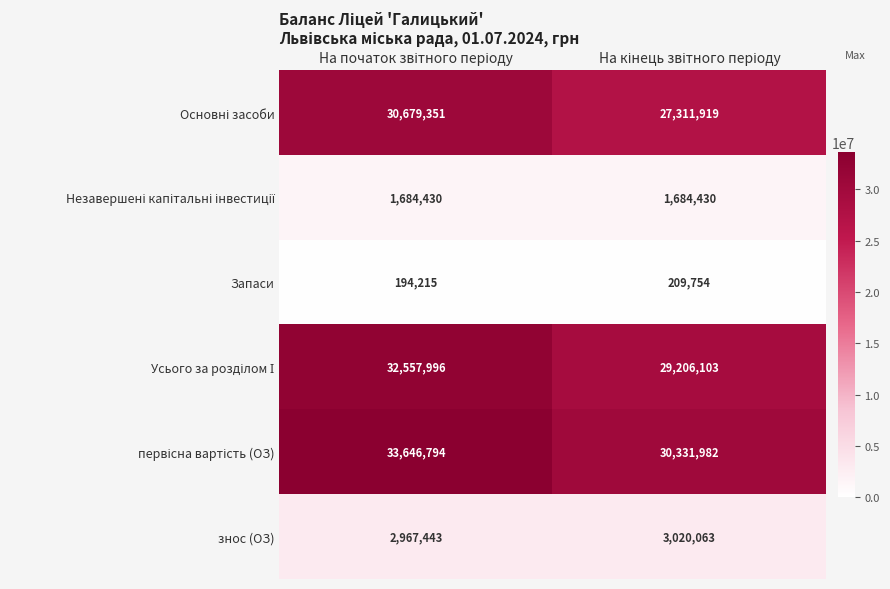

What is the greatest value displayed?

33646794